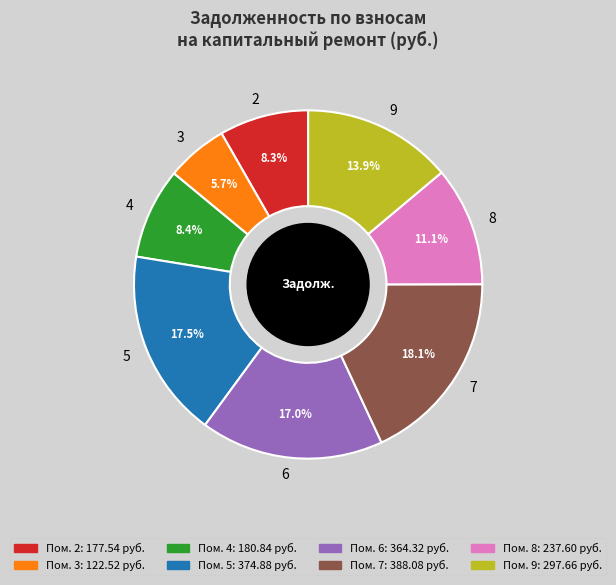

Approximately how many times larger is the value at 3 compared to 5?

0.3